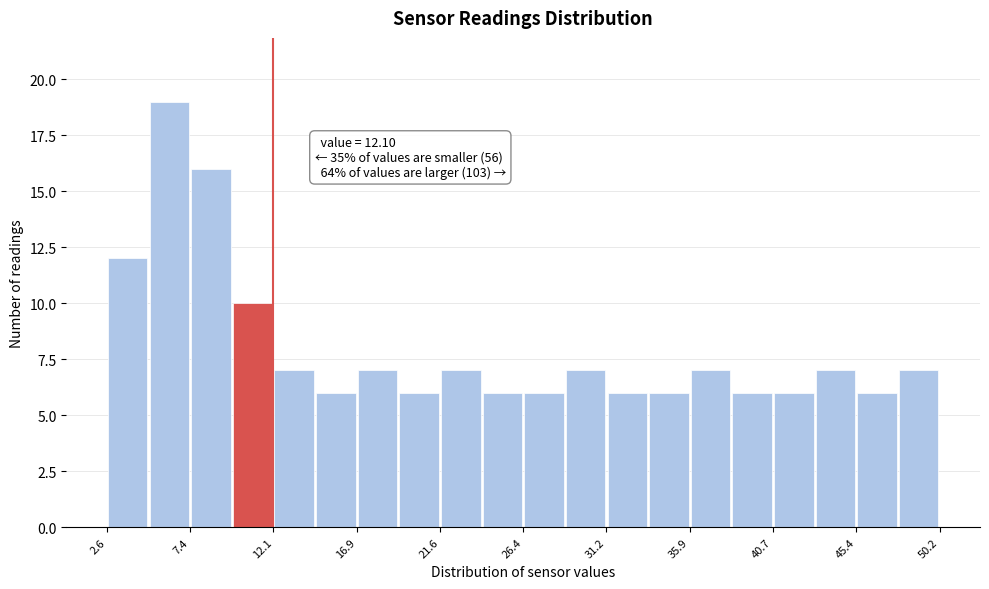

Which range on the x-axis has the tallest bar?

5.0 to 7.5